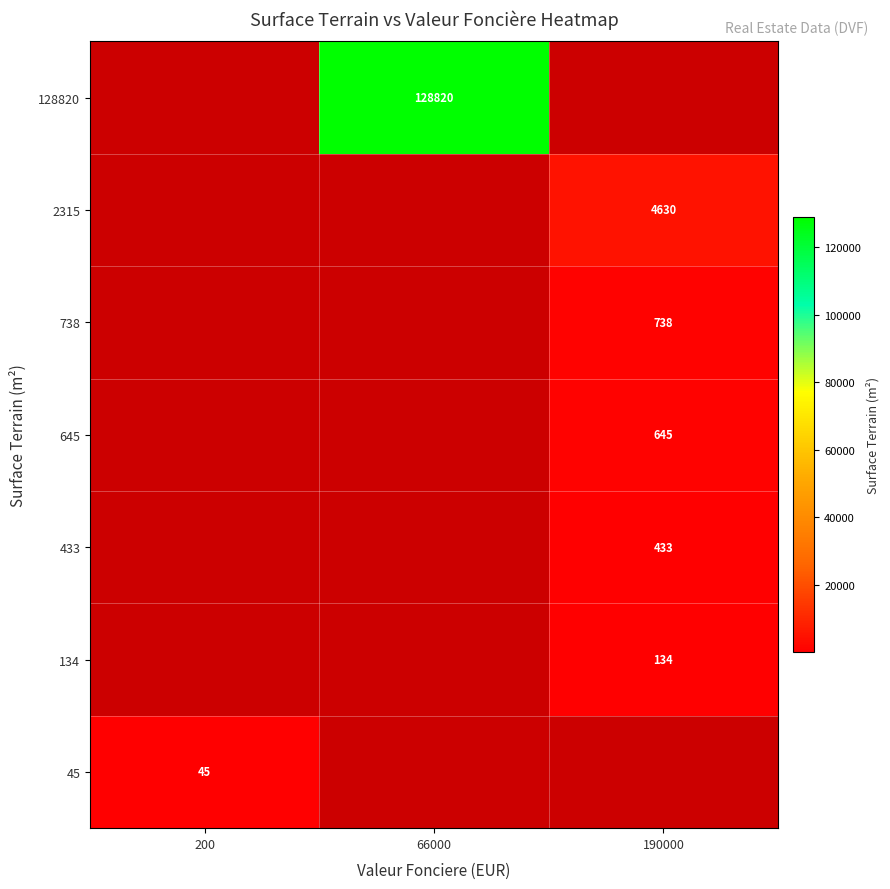

At how many categories does at least one series exceed 128006?

1